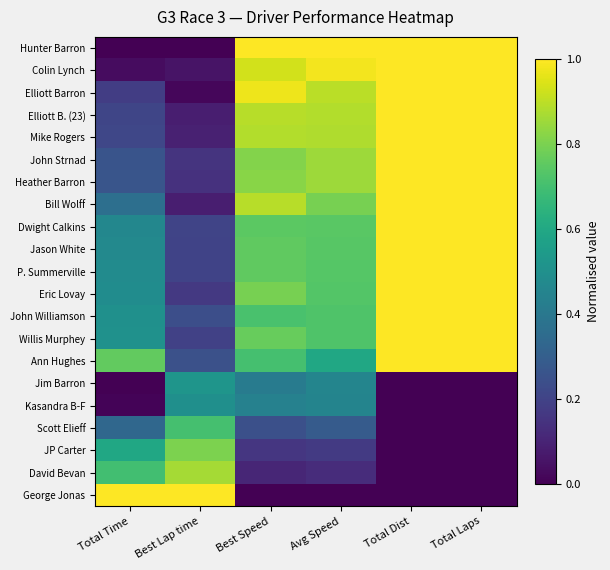

Reading left to right, what are all the values shown in this chart?

Hunter Barron: Total Time=0.0	Best Lap time=0.0	Best Speed=1.0	Avg Speed=1.0	Total Dist=1.0	Total Laps=1.0
Colin Lynch: Total Time=0.0	Best Lap time=0.1	Best Speed=0.9	Avg Speed=1.0	Total Dist=1.0	Total Laps=1.0
Elliott Barron: Total Time=0.2	Best Lap time=0.0	Best Speed=1.0	Avg Speed=0.9	Total Dist=1.0	Total Laps=1.0
Elliott B. (23): Total Time=0.2	Best Lap time=0.1	Best Speed=0.9	Avg Speed=0.9	Total Dist=1.0	Total Laps=1.0
Mike Rogers: Total Time=0.2	Best Lap time=0.1	Best Speed=0.9	Avg Speed=0.9	Total Dist=1.0	Total Laps=1.0
John Strnad: Total Time=0.3	Best Lap time=0.1	Best Speed=0.8	Avg Speed=0.9	Total Dist=1.0	Total Laps=1.0
Heather Barron: Total Time=0.3	Best Lap time=0.1	Best Speed=0.8	Avg Speed=0.9	Total Dist=1.0	Total Laps=1.0
Bill Wolff: Total Time=0.4	Best Lap time=0.1	Best Speed=0.9	Avg Speed=0.8	Total Dist=1.0	Total Laps=1.0
Dwight Calkins: Total Time=0.5	Best Lap time=0.2	Best Speed=0.7	Avg Speed=0.7	Total Dist=1.0	Total Laps=1.0
Jason White: Total Time=0.5	Best Lap time=0.2	Best Speed=0.8	Avg Speed=0.7	Total Dist=1.0	Total Laps=1.0
P. Summerville: Total Time=0.5	Best Lap time=0.2	Best Speed=0.8	Avg Speed=0.7	Total Dist=1.0	Total Laps=1.0
Eric Lovay: Total Time=0.5	Best Lap time=0.2	Best Speed=0.8	Avg Speed=0.7	Total Dist=1.0	Total Laps=1.0
John Williamson: Total Time=0.5	Best Lap time=0.2	Best Speed=0.7	Avg Speed=0.7	Total Dist=1.0	Total Laps=1.0
Willis Murphey: Total Time=0.5	Best Lap time=0.2	Best Speed=0.8	Avg Speed=0.7	Total Dist=1.0	Total Laps=1.0
Ann Hughes: Total Time=0.8	Best Lap time=0.2	Best Speed=0.7	Avg Speed=0.6	Total Dist=1.0	Total Laps=1.0
Jim Barron: Total Time=0.0	Best Lap time=0.5	Best Speed=0.4	Avg Speed=0.5	Total Dist=0.0	Total Laps=0.0
Kasandra B-F: Total Time=0.0	Best Lap time=0.5	Best Speed=0.4	Avg Speed=0.4	Total Dist=0.0	Total Laps=0.0
Scott Elieff: Total Time=0.3	Best Lap time=0.7	Best Speed=0.2	Avg Speed=0.3	Total Dist=0.0	Total Laps=0.0
JP Carter: Total Time=0.6	Best Lap time=0.8	Best Speed=0.2	Avg Speed=0.2	Total Dist=0.0	Total Laps=0.0
David Bevan: Total Time=0.7	Best Lap time=0.9	Best Speed=0.1	Avg Speed=0.1	Total Dist=0.0	Total Laps=0.0
George Jonas: Total Time=1.0	Best Lap time=1.0	Best Speed=0.0	Avg Speed=0.0	Total Dist=0.0	Total Laps=0.0